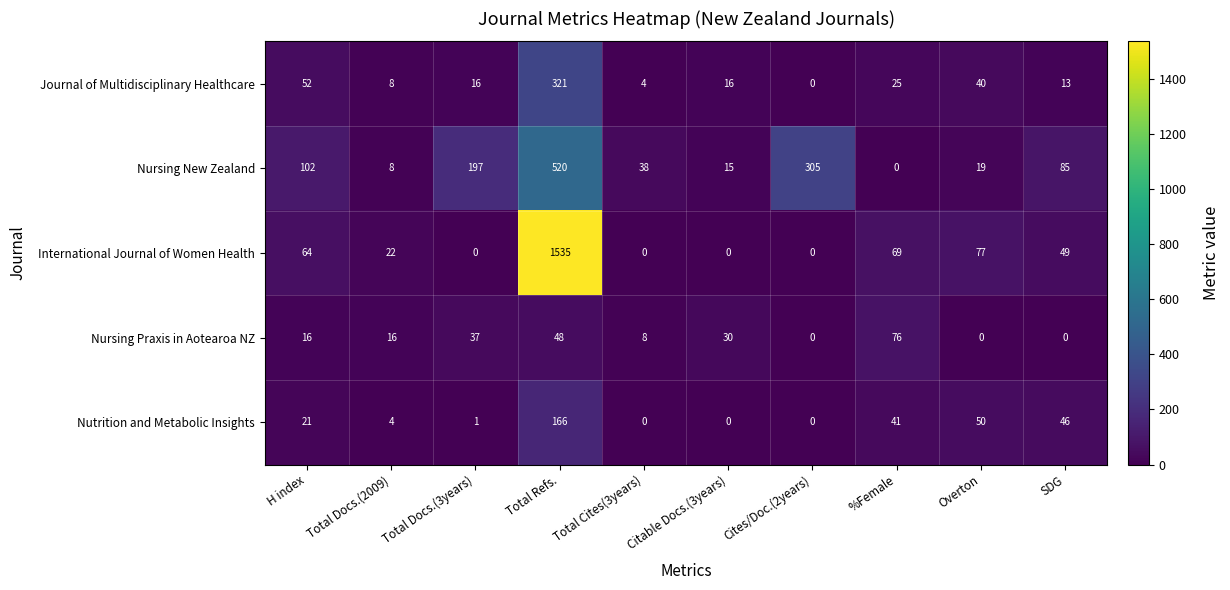

The value of Nursing Praxis in Aotearoa NZ at Total Docs.(2009) is 16. True or false?

True